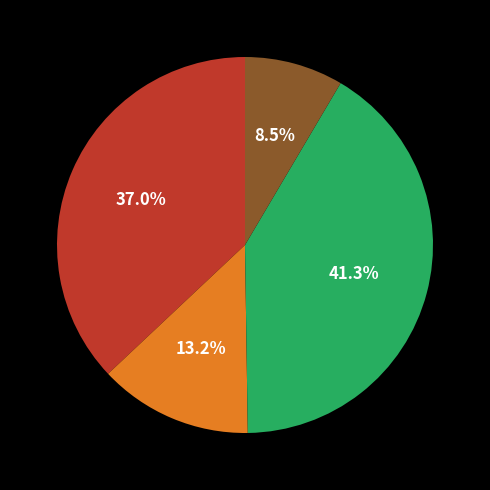

To the nearest percent, what is the average slice percentage?

25%